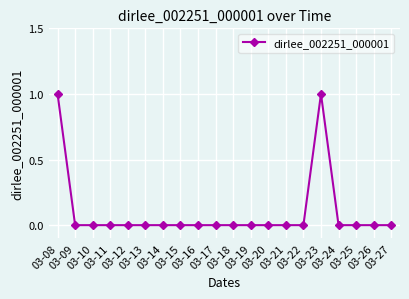

Count the values in the range 0 to 1.

20